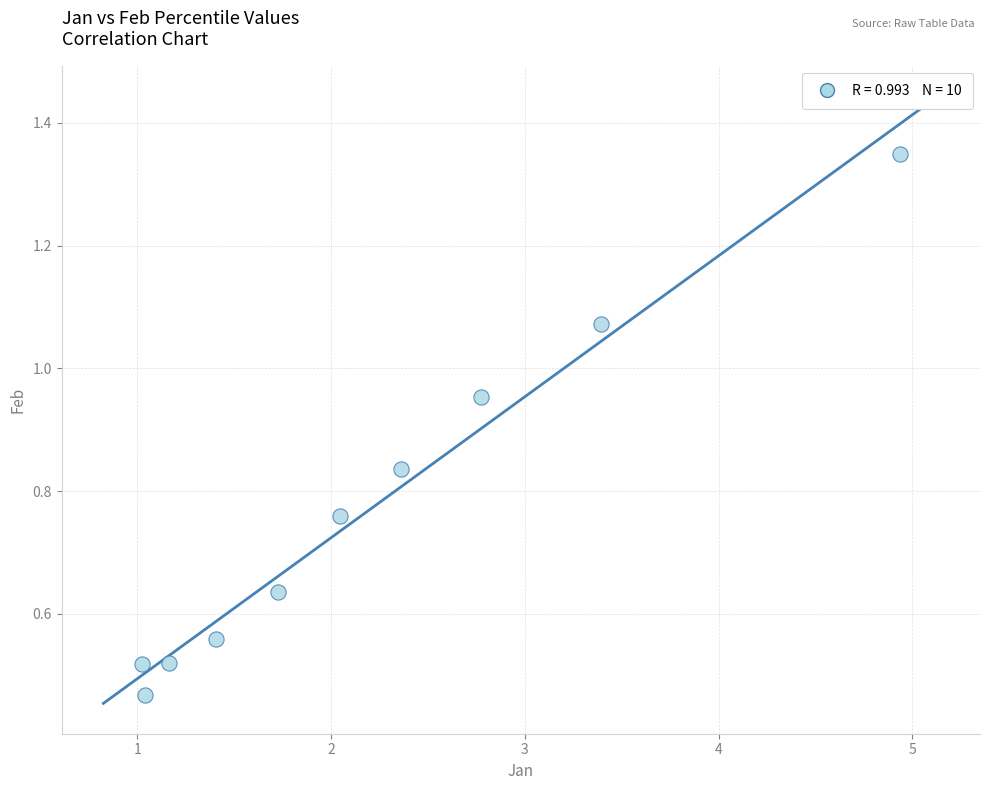

What is the range of Y values (max minus min)?

0.9